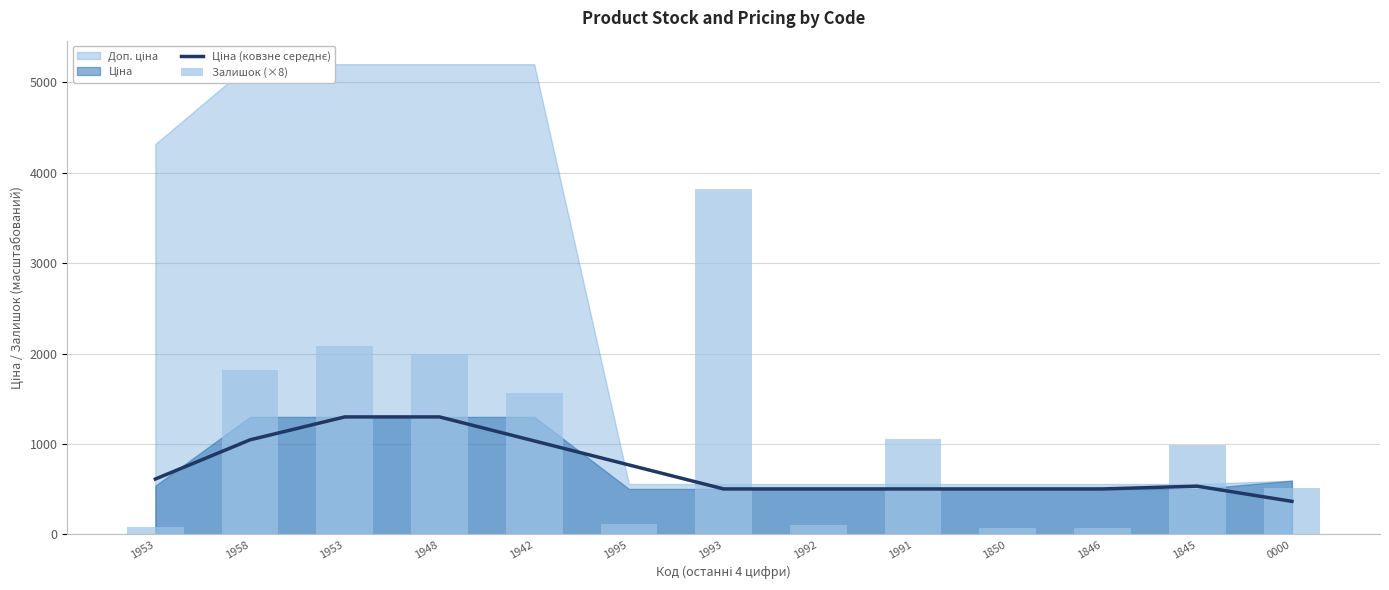

How many data points in Залишок (×8) are above 992?

6